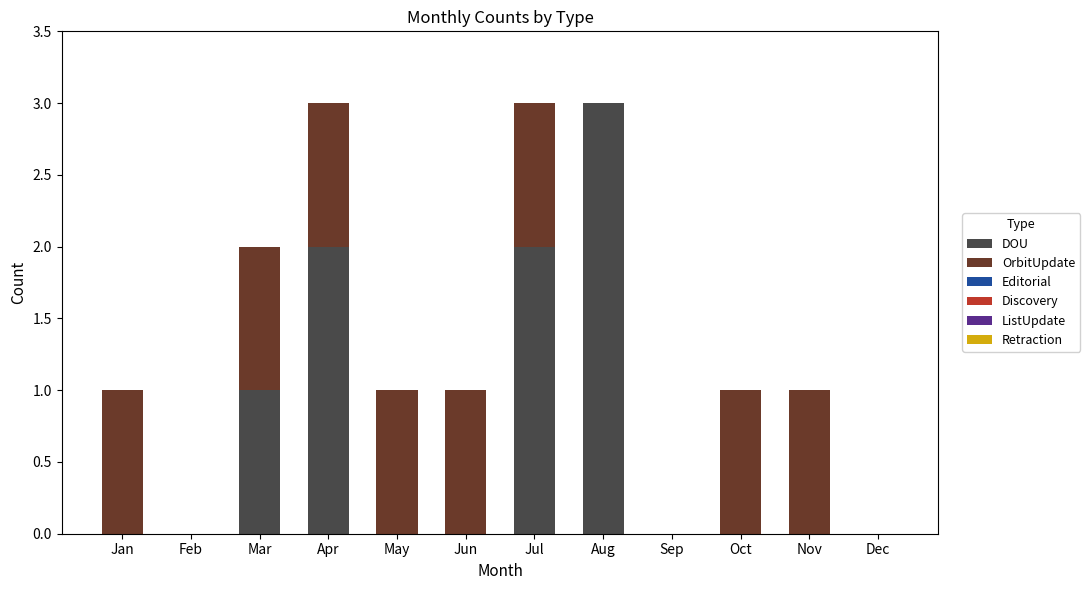

What is the total value across all series at Aug?

3